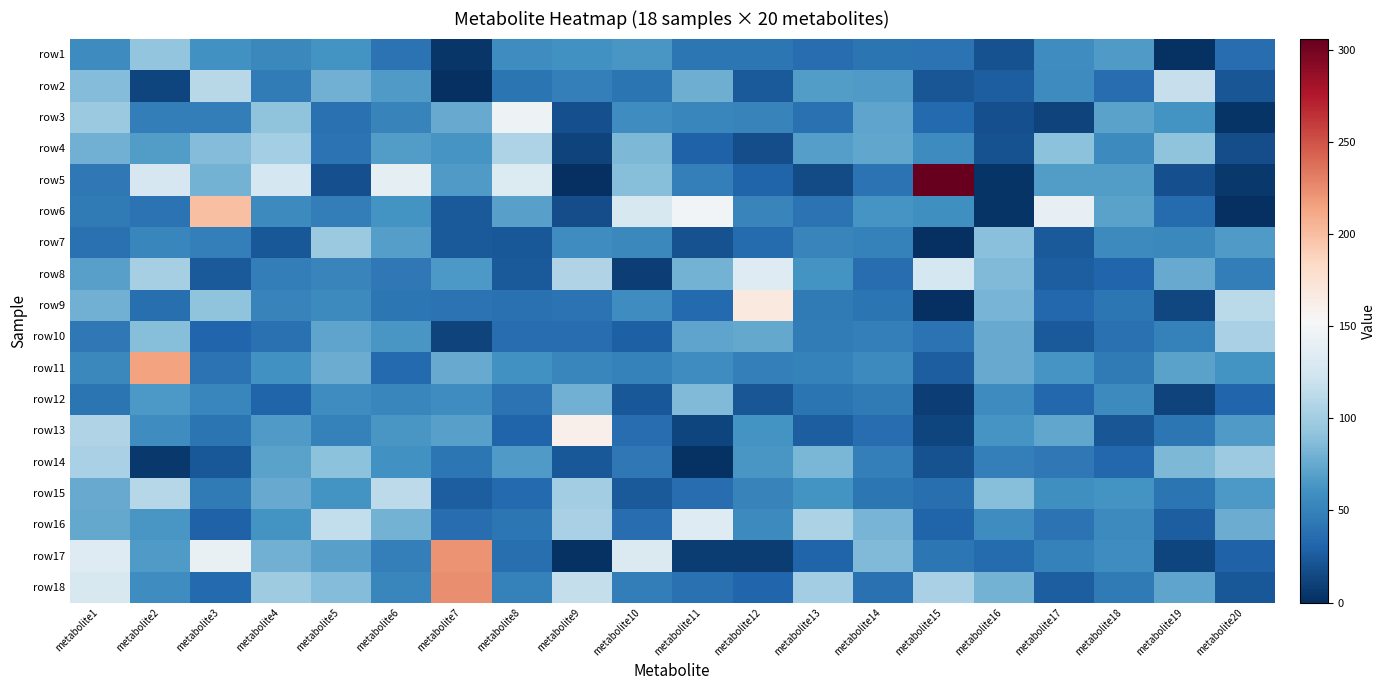

At which category is the sum across all series the highest?

metabolite1